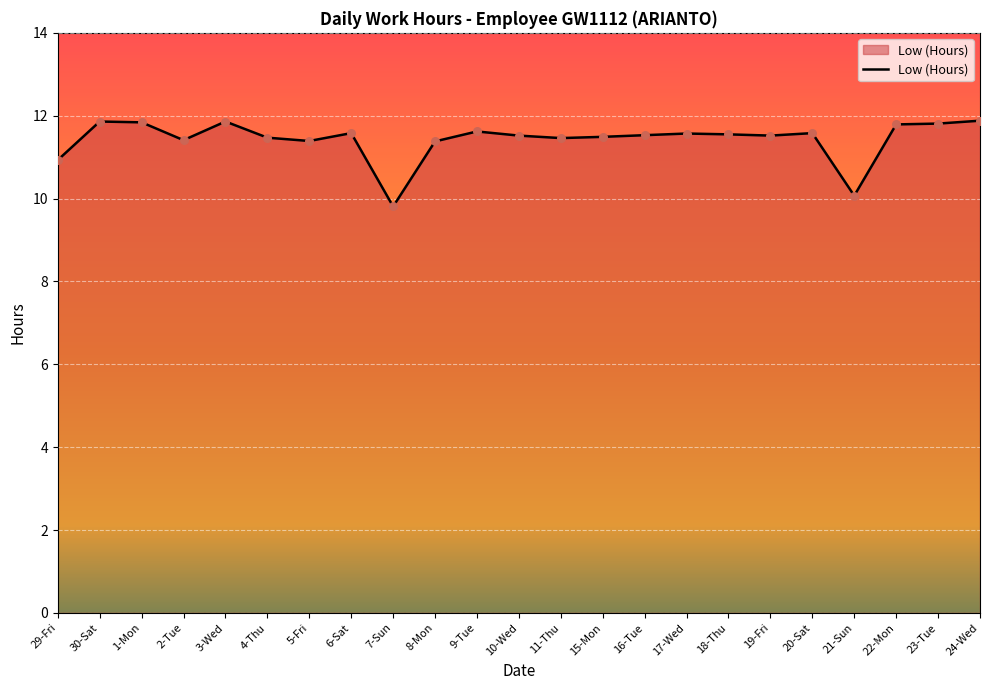

Approximately how many times larger is the value at 23-Tue compared to 29-Fri?

1.1